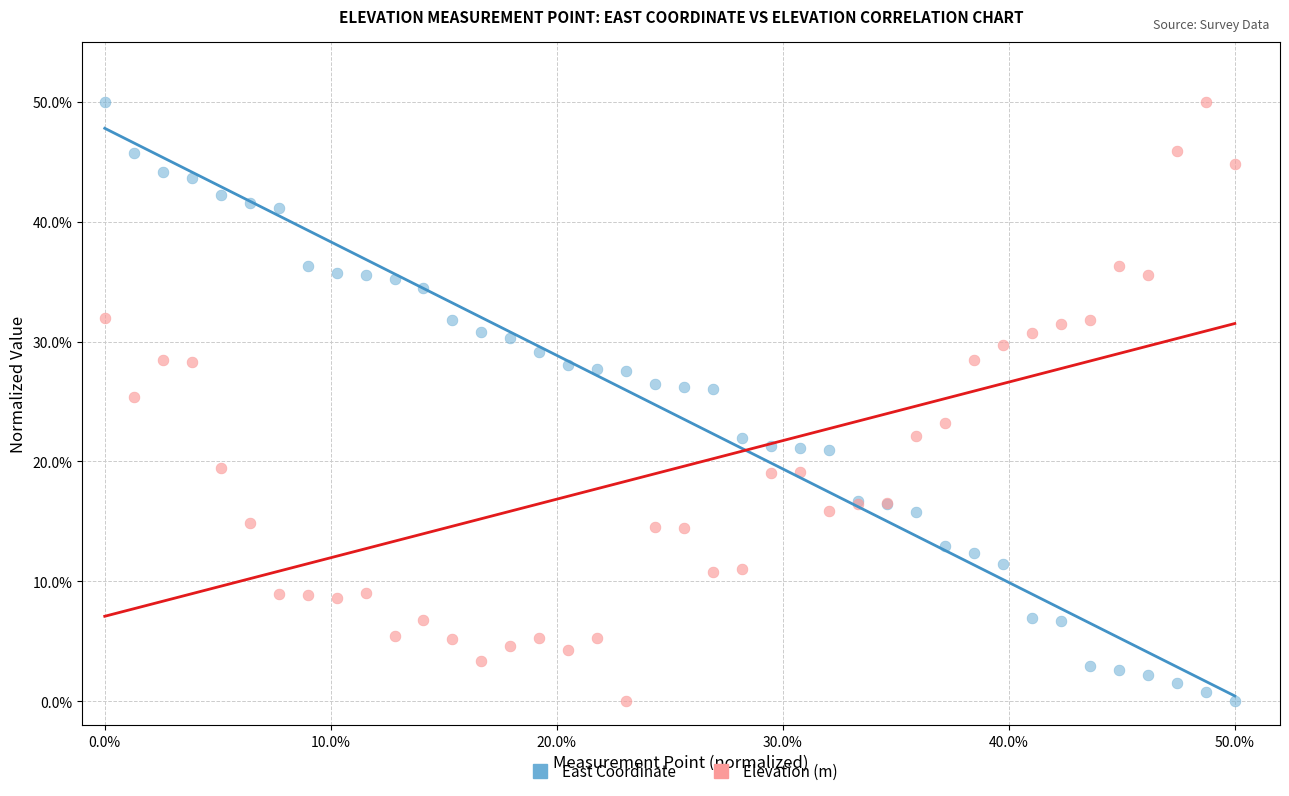

What are all the series names shown in the legend?

East Coordinate, Elevation (m)